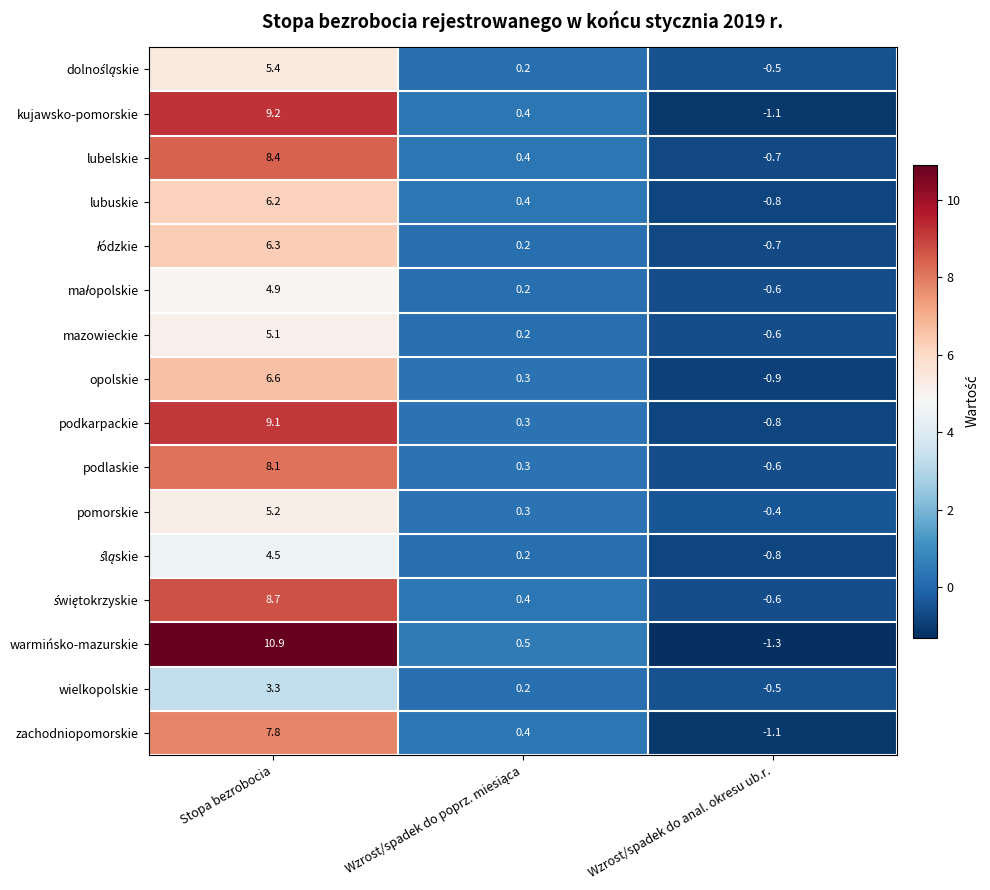

What is the spread (max minus min) of values at Stopa bezrobocia?

7.6